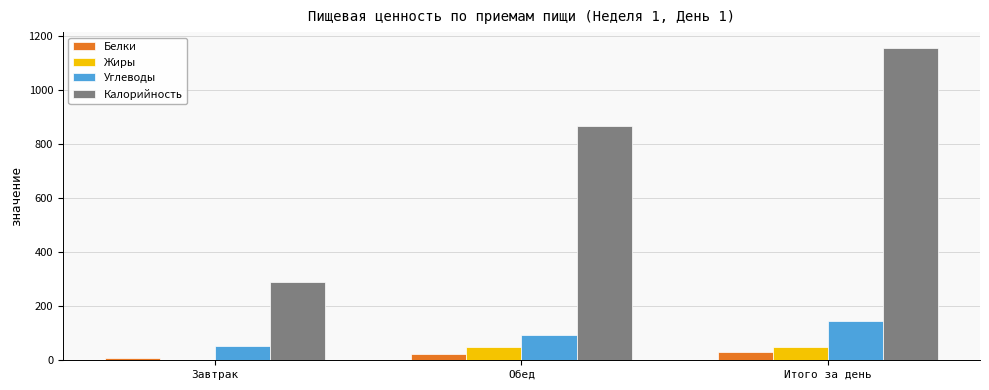

What is the maximum value for Белки?

31.1